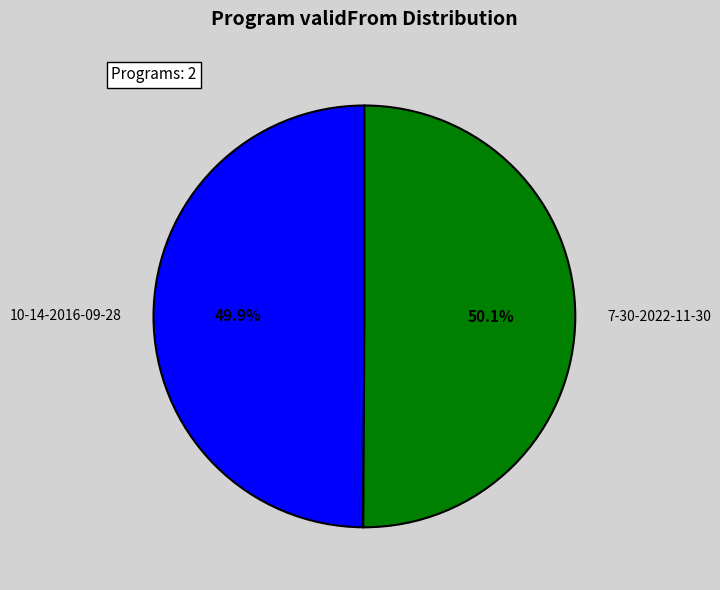

Is there any slice that represents more than half of the pie?

Yes